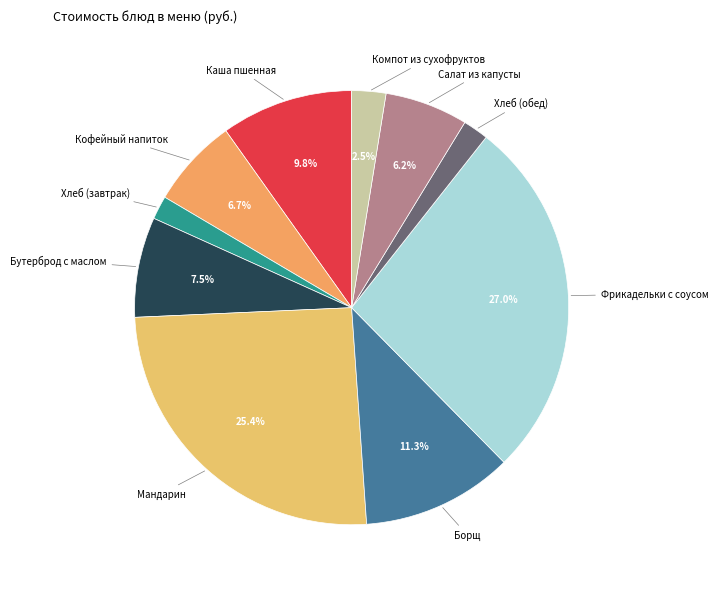

Which slice is the largest?

Фрикадельки с соусом